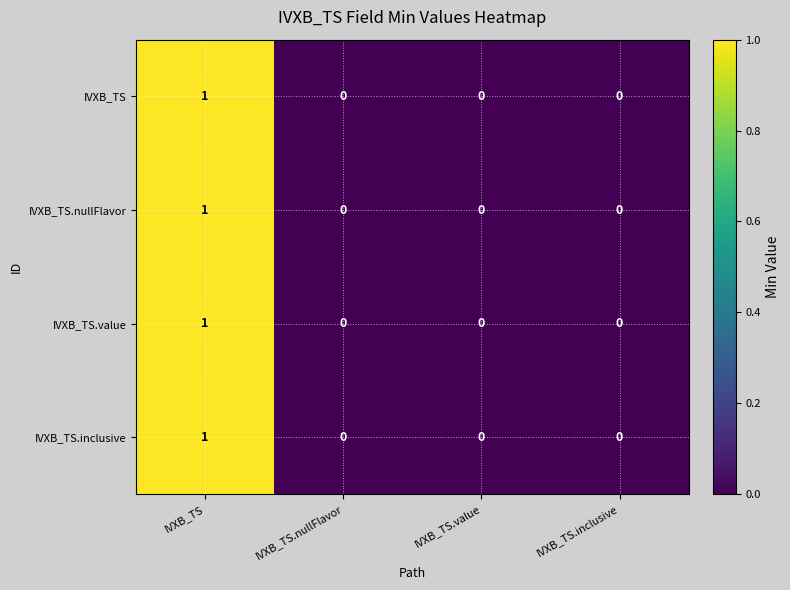

Reading left to right, what are all the values shown in this chart?

IVXB_TS: 1	0	0	0
IVXB_TS.nullFlavor: 1	0	0	0
IVXB_TS.value: 1	0	0	0
IVXB_TS.inclusive: 1	0	0	0